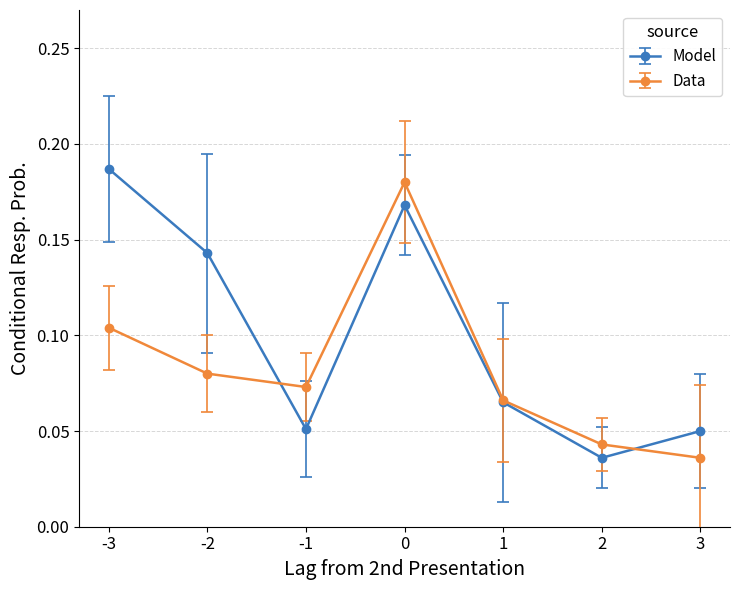

True or false: Data has a value of 0.2 at -3.

False